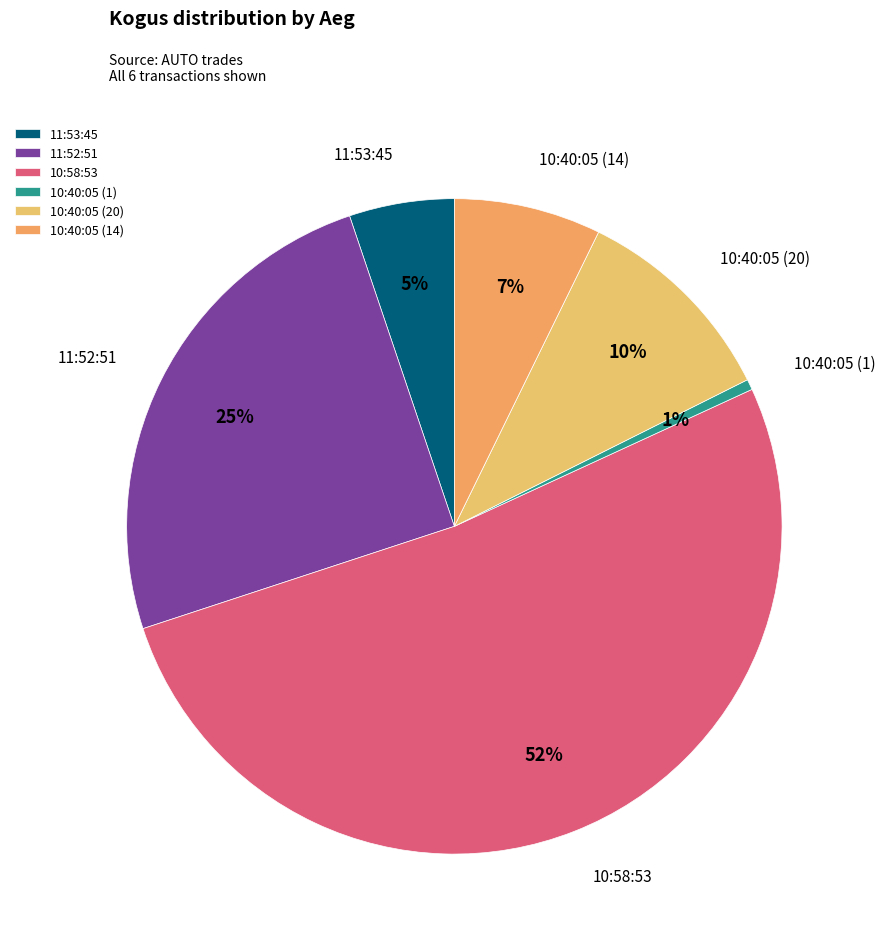

To the nearest percent, what portion does 10:40:05 (20) represent?

10%